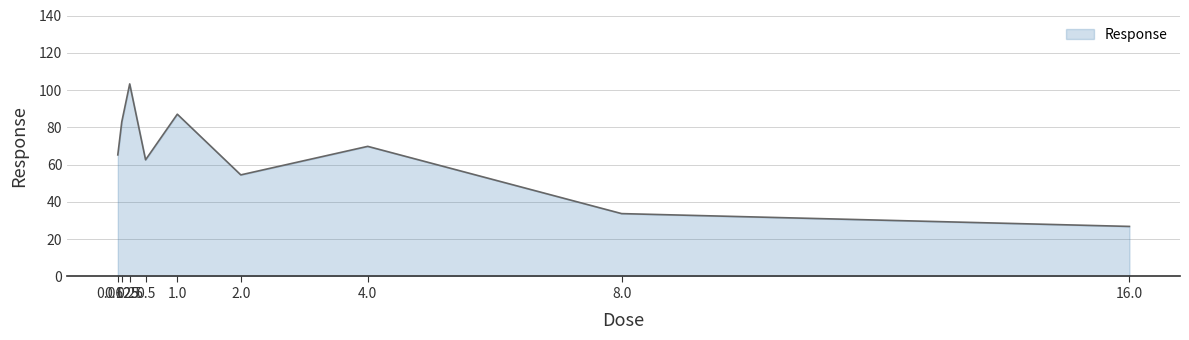

What is the sum of the values at 0.25 and 4.0?

173.1